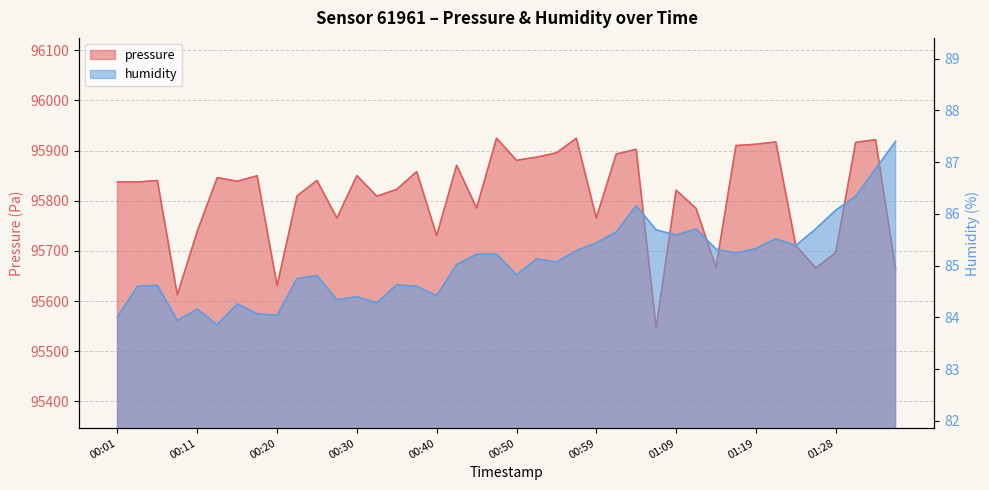

What is the minimum value for pressure?

95546.6